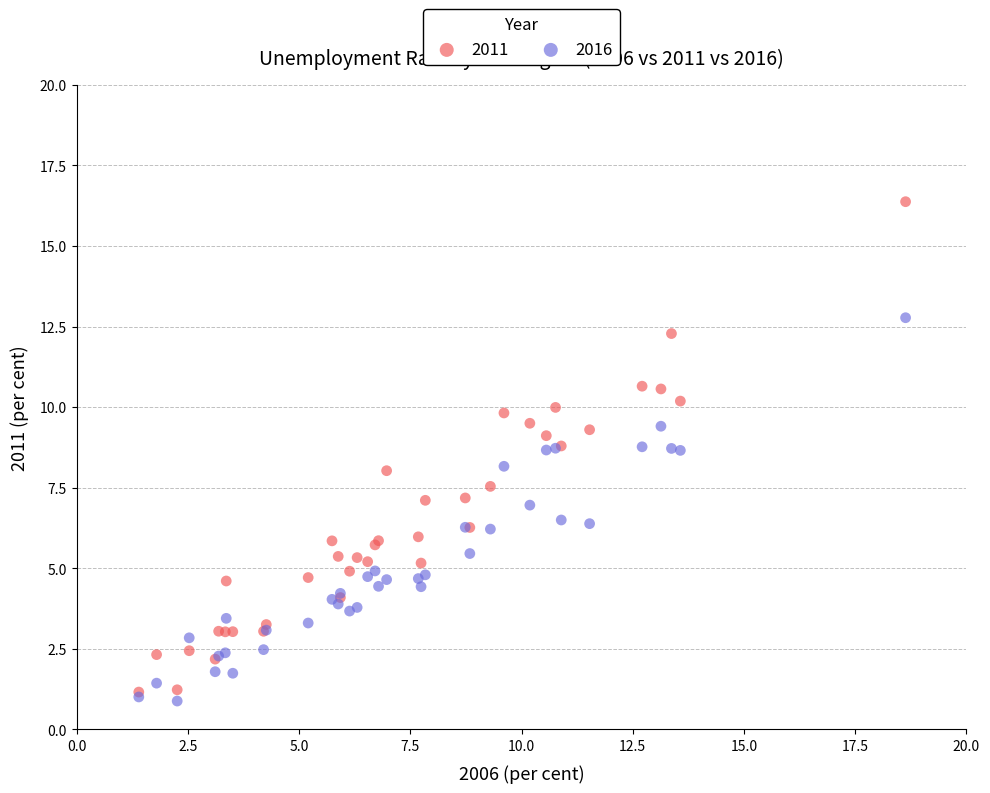

What are all the series names shown in the legend?

2011, 2016